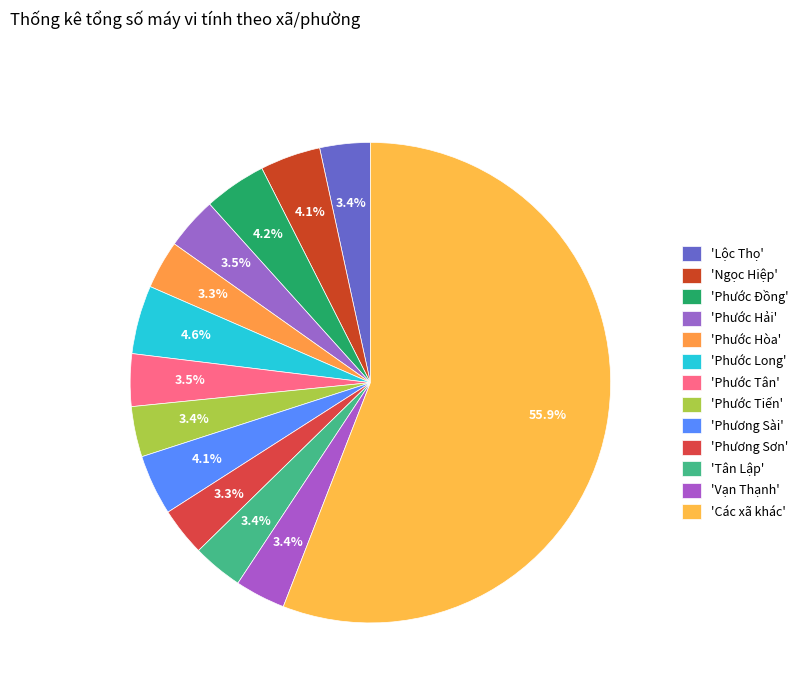

How many segments does this pie chart have?

13